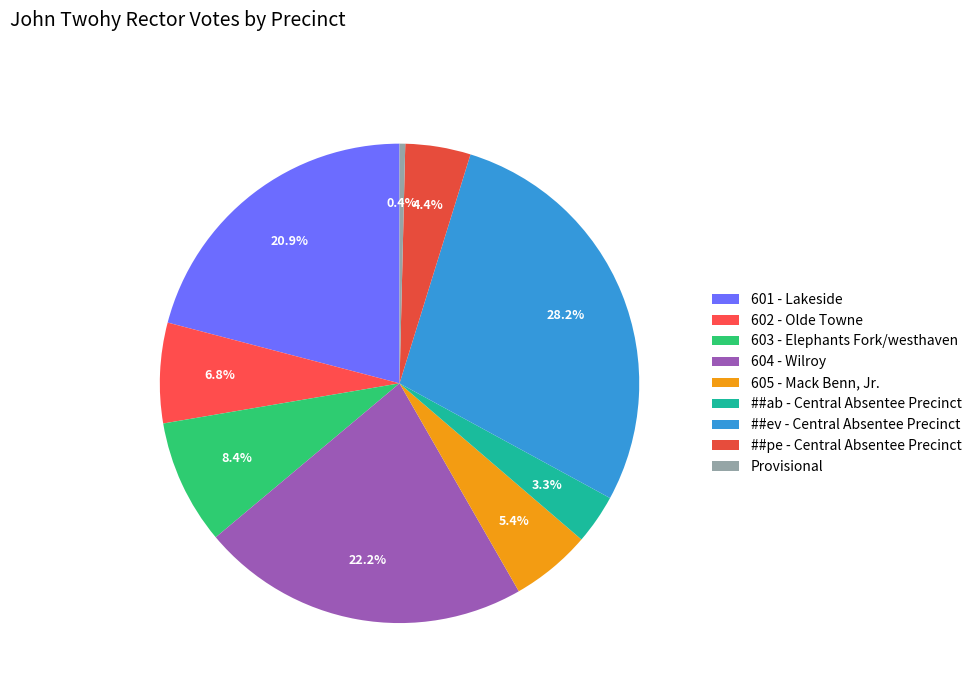

What percentage is the 601 - Lakeside slice, to the nearest percent?

21%